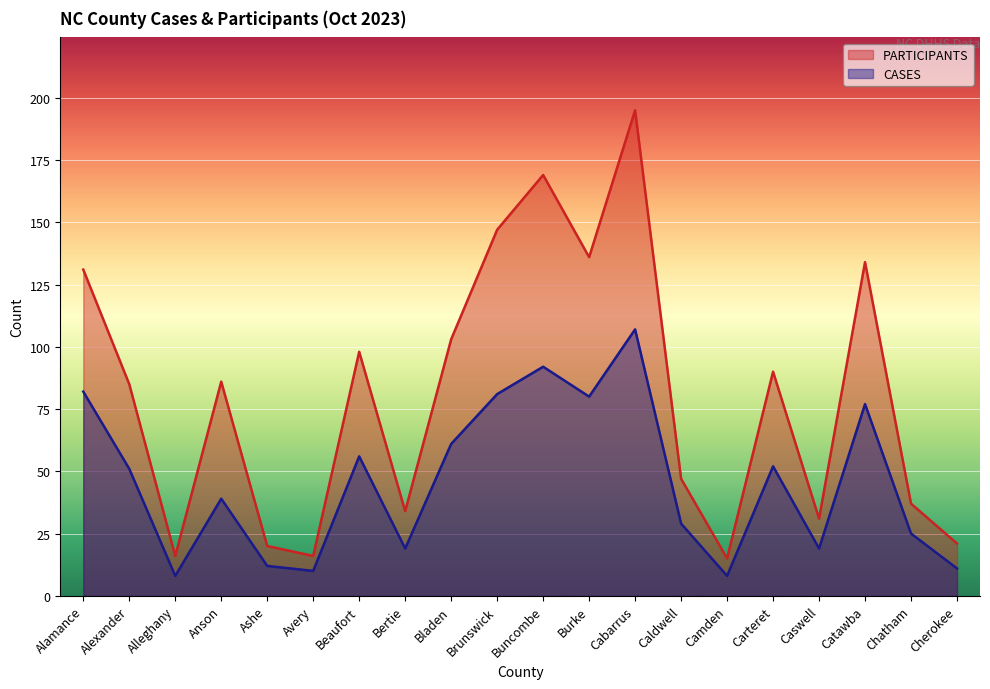

Where does the PARTICIPANTS series first go above 86?

Alamance